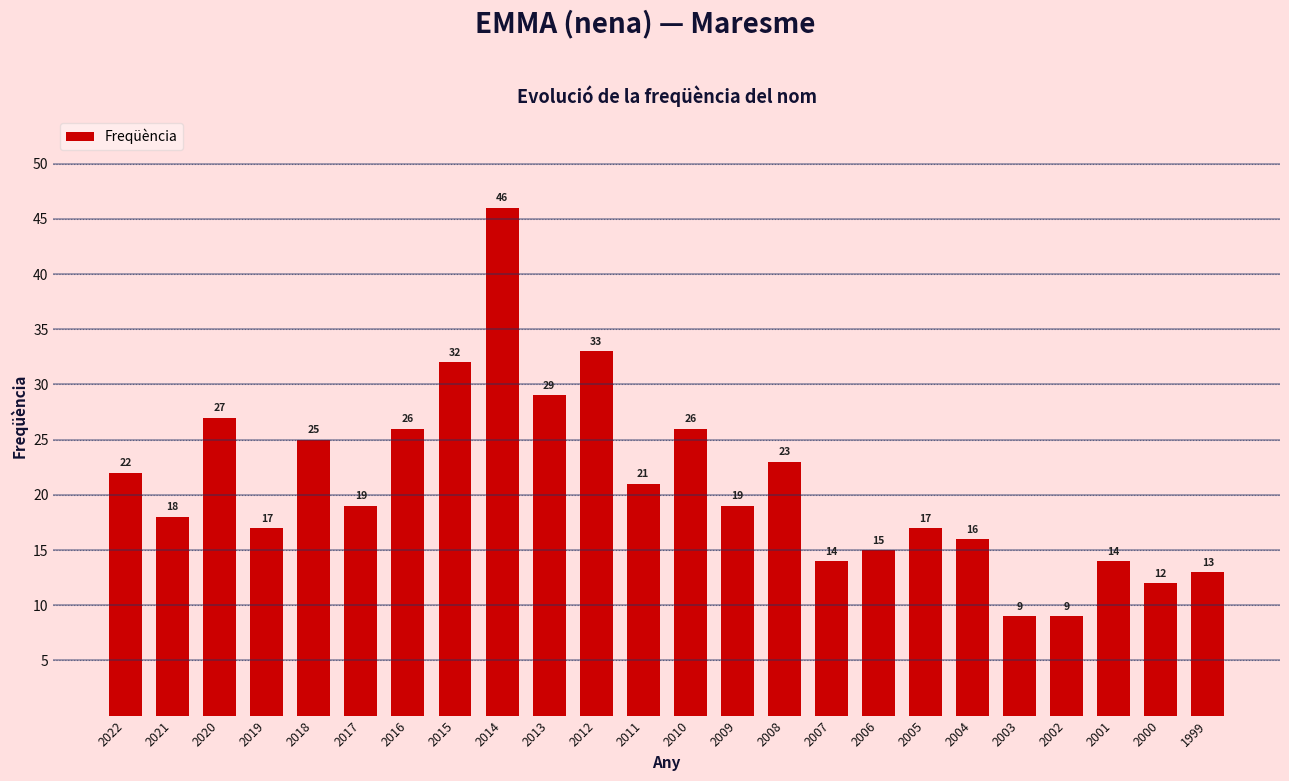

What is the value of the 8th bar from the left?

32